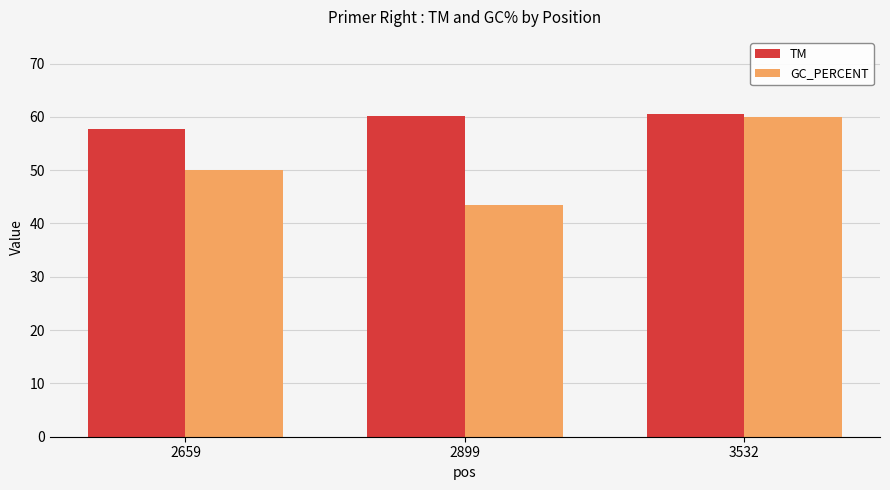

Is it true that GC_PERCENT equals 50.0 at 2659?

True